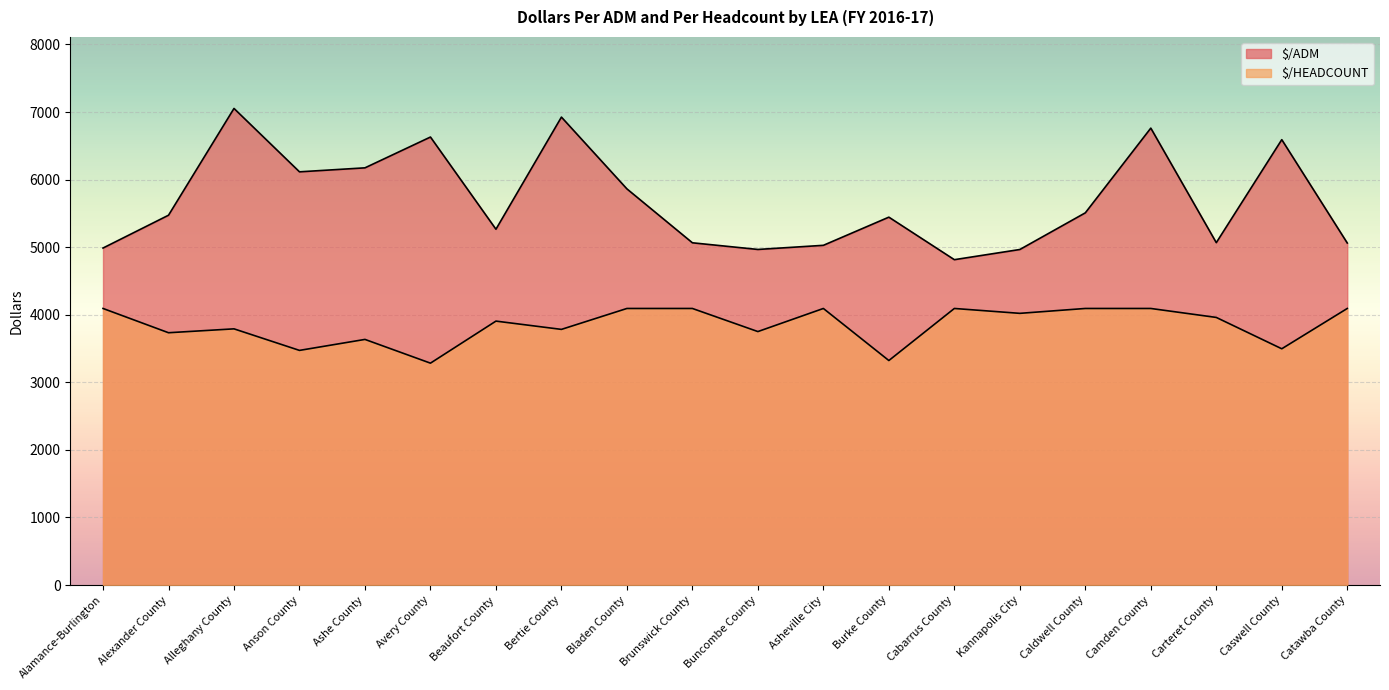

At which label does $/HEADCOUNT reach its peak?

Alamance-Burlington